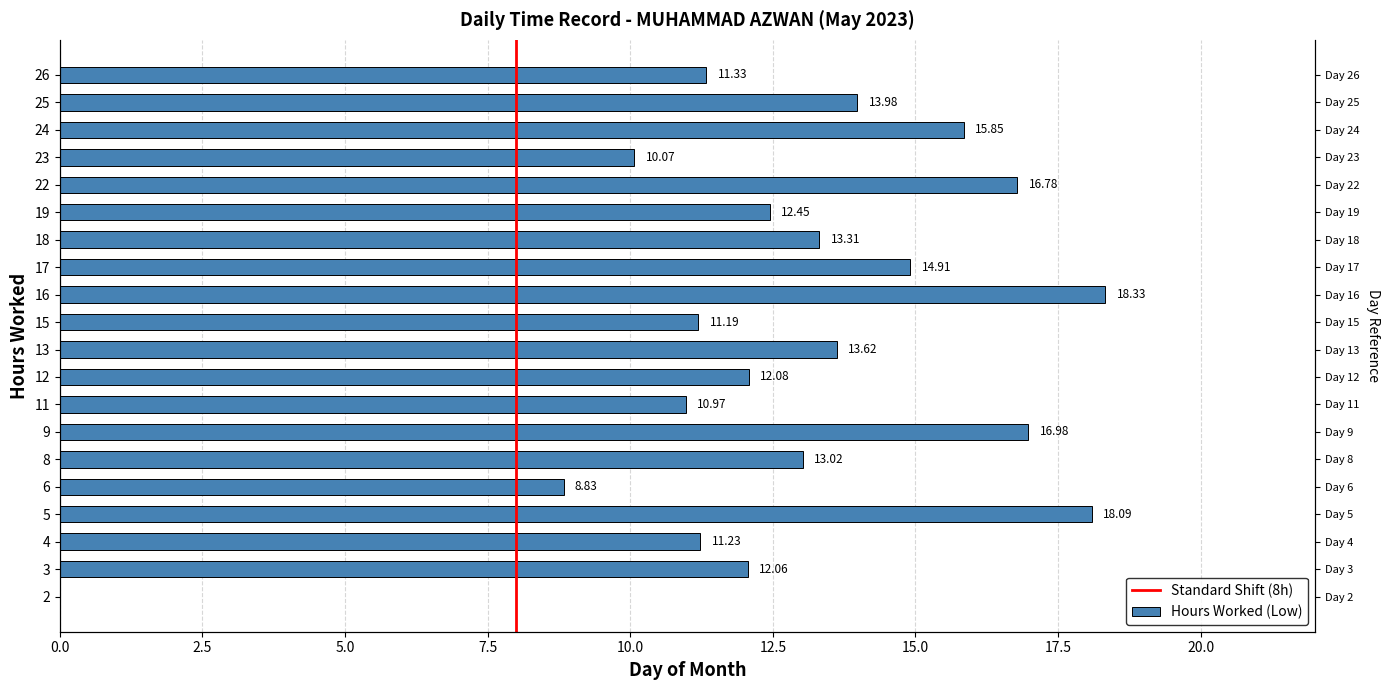

What is the greatest value displayed?

18.3